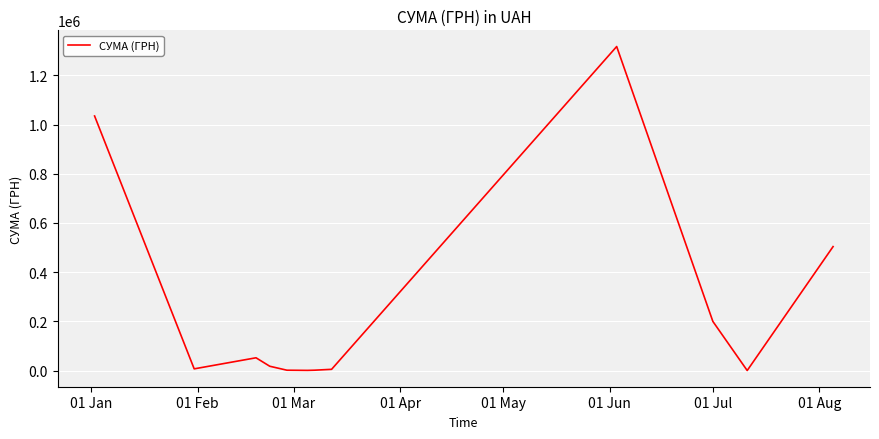

What is the sum of all values?

3141289.4